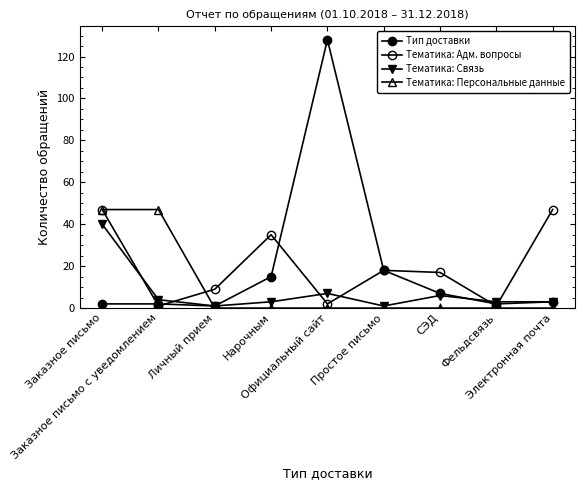

How many lines are shown in the chart?

4